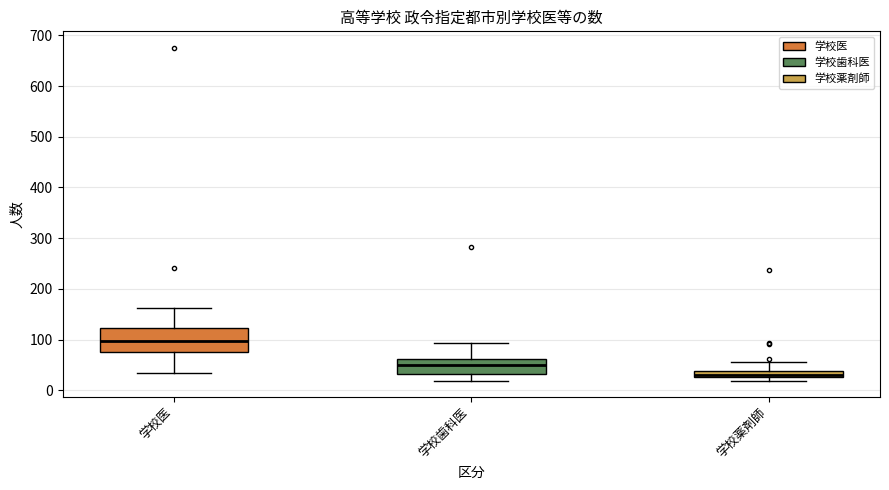

Comparing the boxes themselves (not the whiskers), which one is the tallest?

学校医